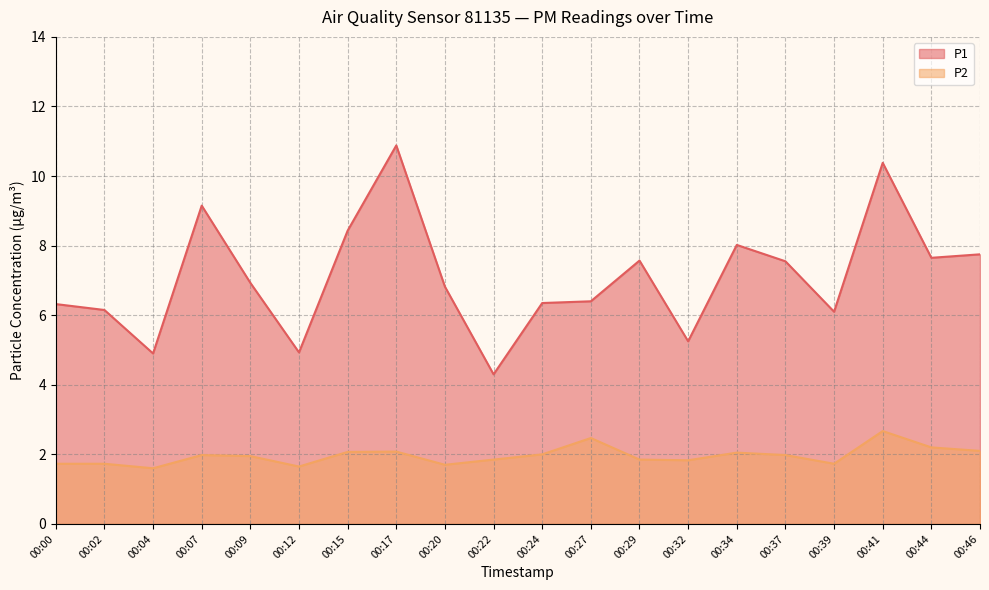

In P1, how many points are higher than both neighbors (excluding endpoints)?

5